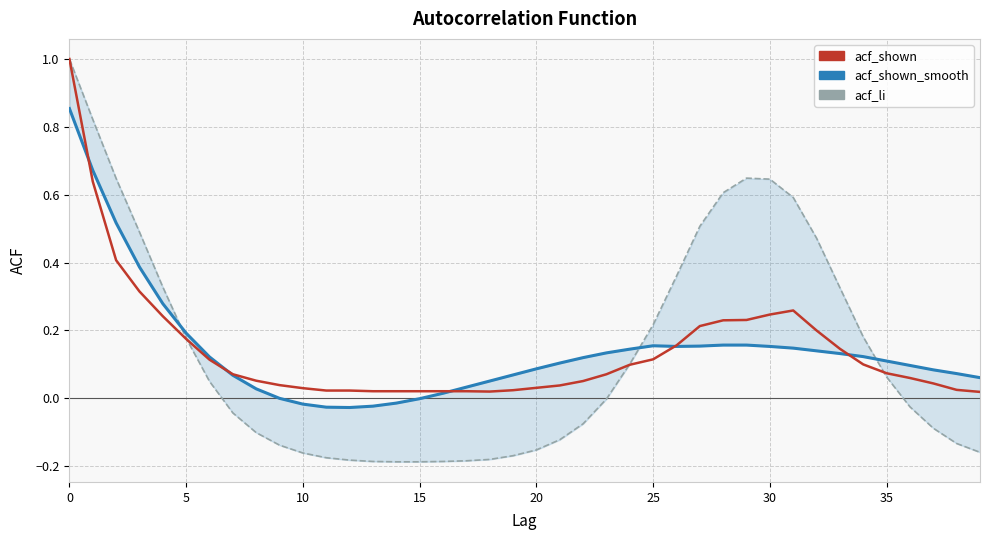

What is the label of the 28th point from the right?

12